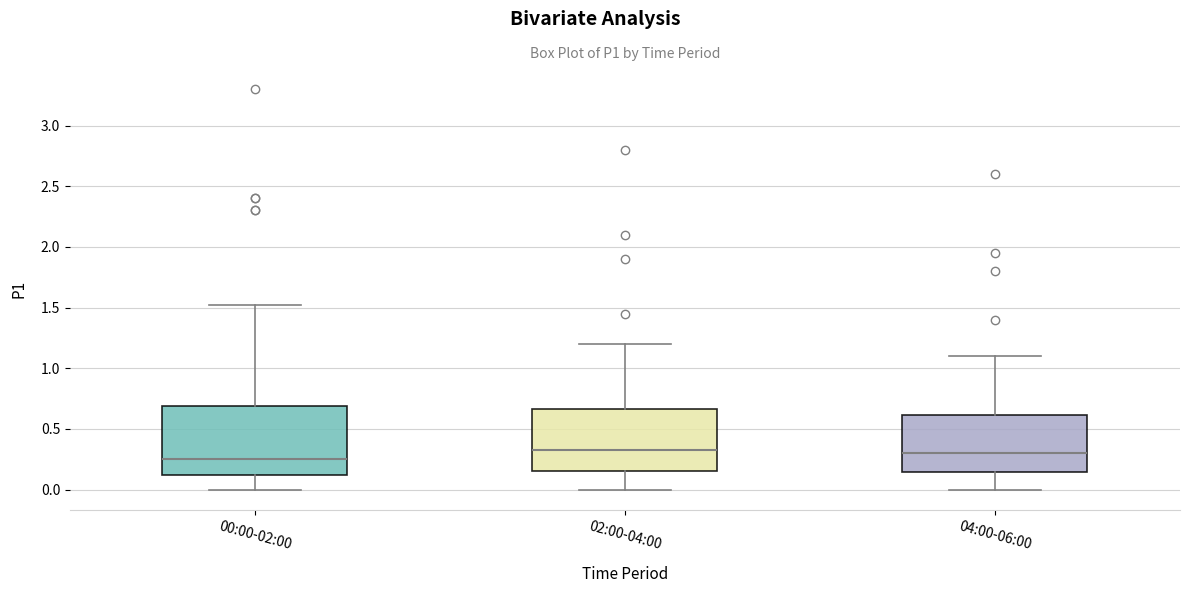

Reading left to right, read every box against the y-axis: the position of its median line, the range the box covers, and the ends of its whiskers. The values are not printed on the chart, so give them approximately, as read against the axis.

00:00-02:00: median 0.25, box 0.10 to 0.70, whiskers 0.00 to 1.50
02:00-04:00: median 0.35, box 0.15 to 0.65, whiskers 0.00 to 1.20
04:00-06:00: median 0.30, box 0.15 to 0.60, whiskers 0.00 to 1.10